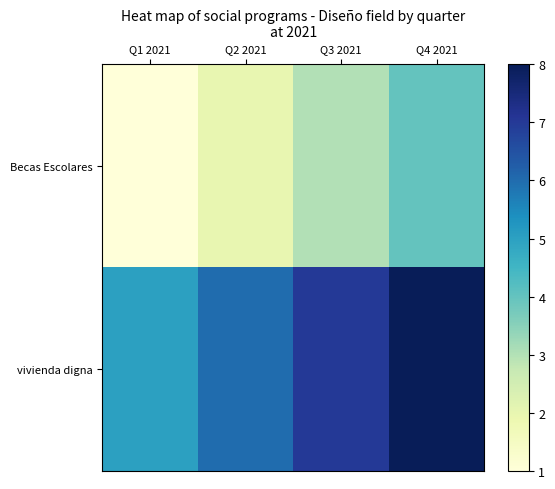

Between Q2 2021 and Q4 2021, which series saw the biggest shift?

Becas Escolares